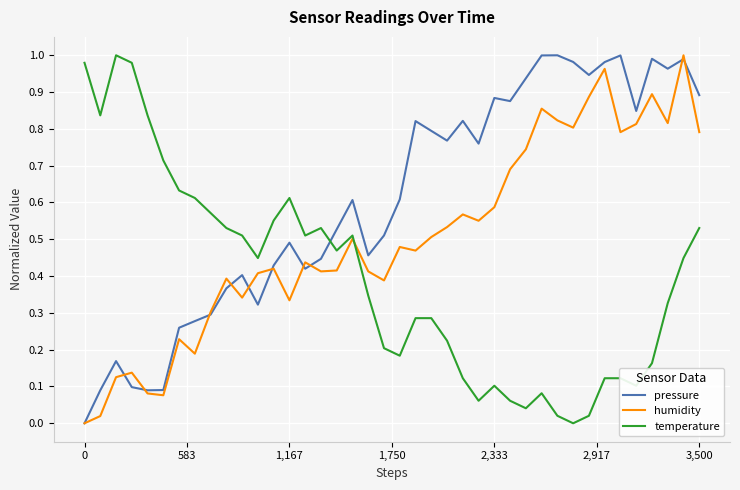

List the series in order of their overall mean, lowest first.

temperature, humidity, pressure